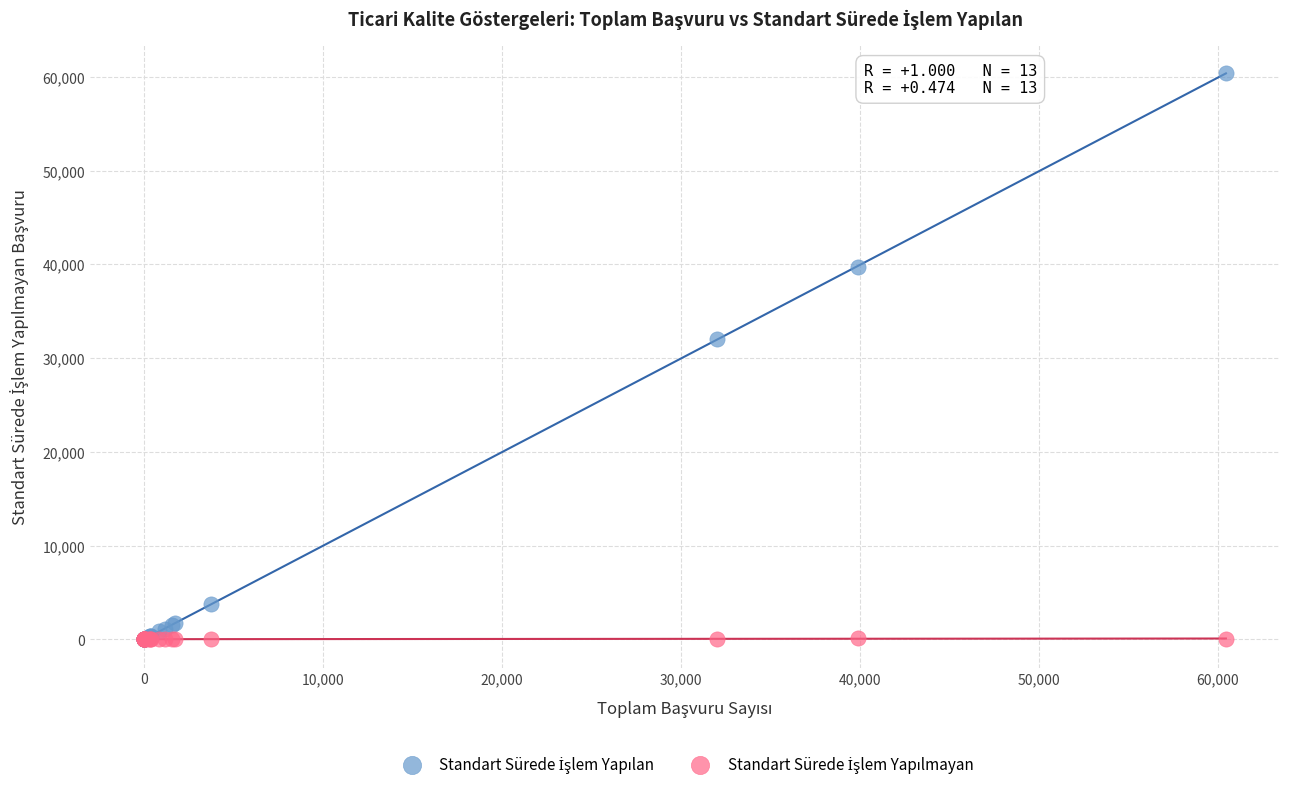

Across all series, what Y value is closest to 30222?

32026